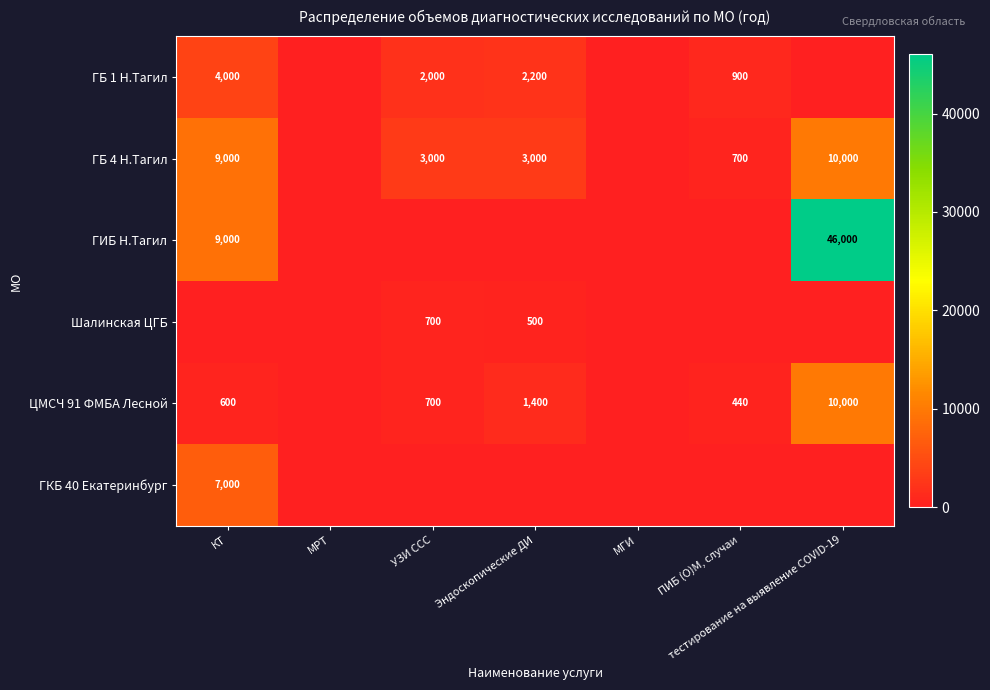

What is the sum of the ГБ 4 Н.Тагил values at УЗИ ССС and КТ?

12000